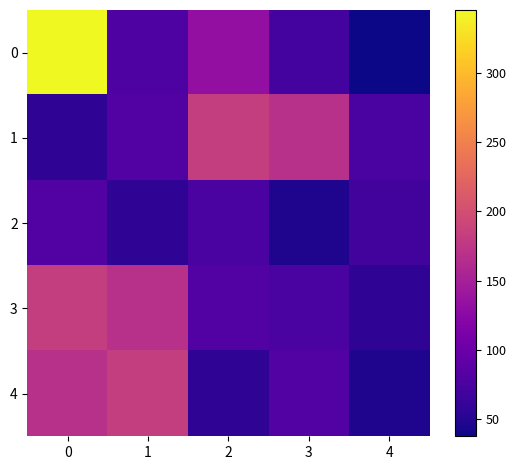

Between 1 and 3, which is larger?

1